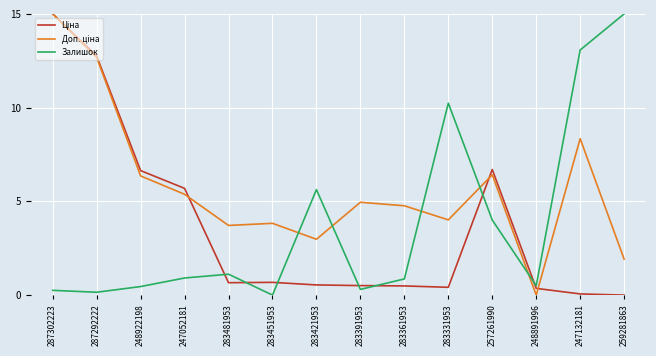

What position from the right is 283481953?

10